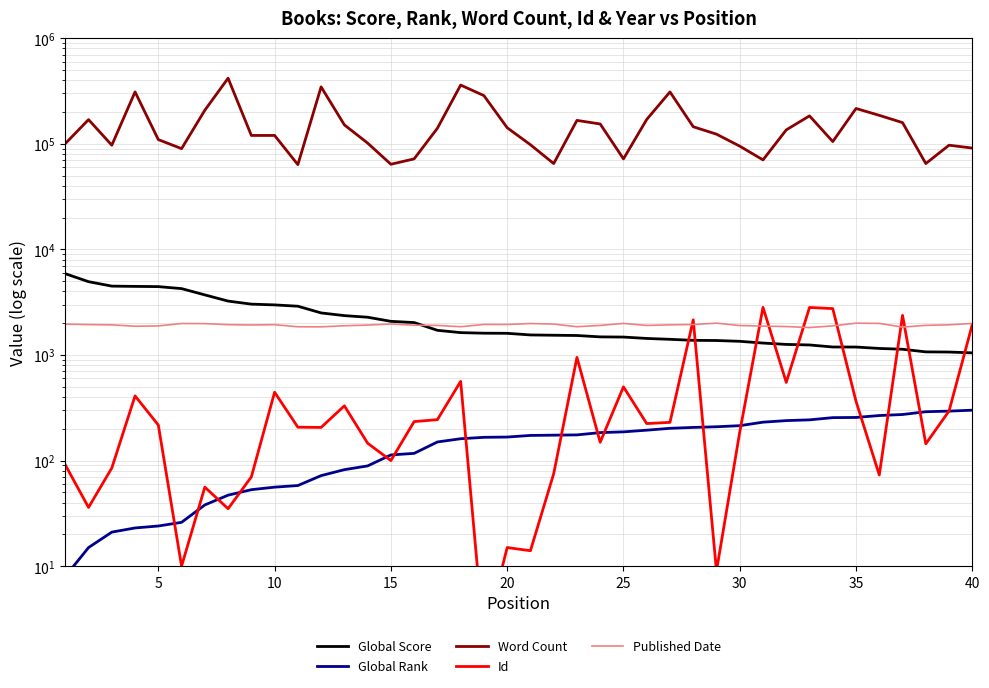

True or false: Published Date has more than 1 points higher than both neighbors.

True